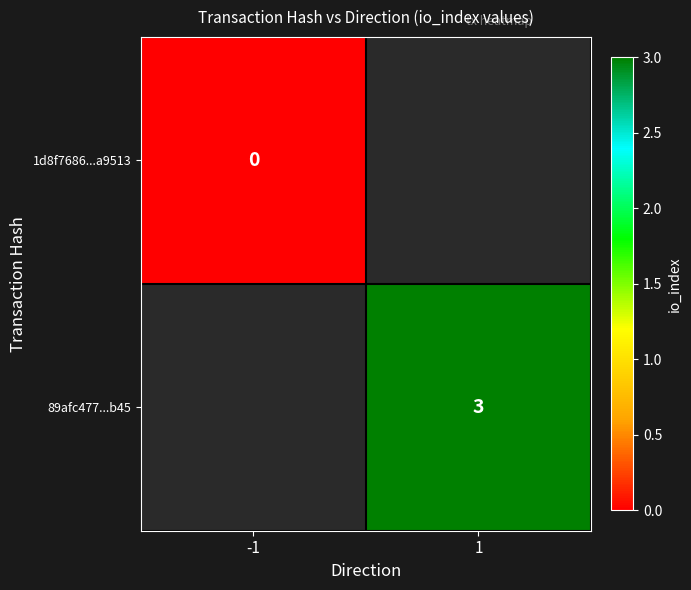

Is it true that 89afc477...b45 equals 3 at 1?

True